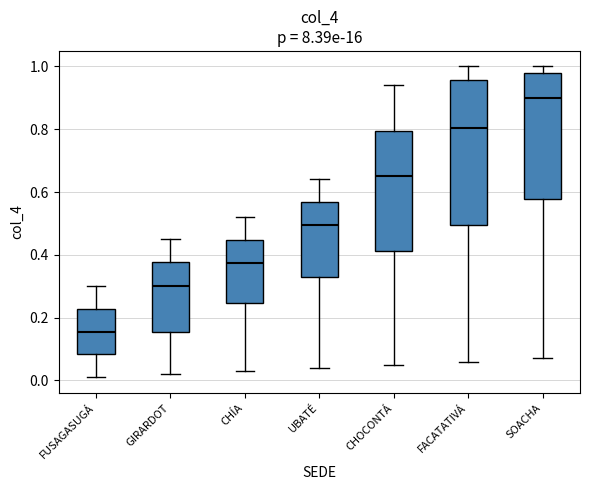

Reading left to right, read every box against the y-axis: the position of its median line, the range the box covers, and the ends of its whiskers. The values are not printed on the chart, so give them approximately, as read against the axis.

FUSAGASUGÁ: median 0.16, box 0.08 to 0.22, whiskers 0.02 to 0.30
GIRARDOT: median 0.30, box 0.16 to 0.38, whiskers 0.02 to 0.46
CHÍA: median 0.38, box 0.24 to 0.44, whiskers 0.04 to 0.52
UBATÉ: median 0.50, box 0.34 to 0.56, whiskers 0.04 to 0.64
CHOCONTÁ: median 0.66, box 0.42 to 0.80, whiskers 0.06 to 0.94
FACATATIVÁ: median 0.80, box 0.50 to 0.96, whiskers 0.06 to 1.00
SOACHA: median 0.90, box 0.58 to 0.98, whiskers 0.08 to 1.00